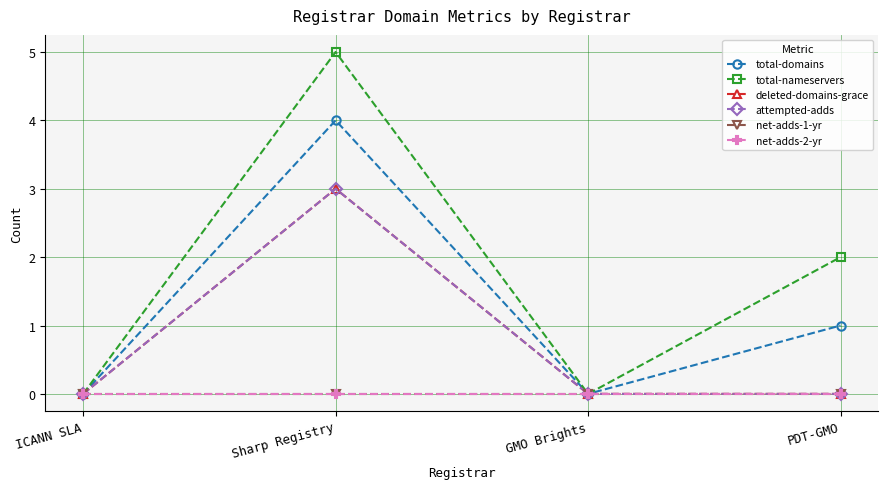

True or false: net-adds-1-yr and net-adds-2-yr intersect in this chart.

False